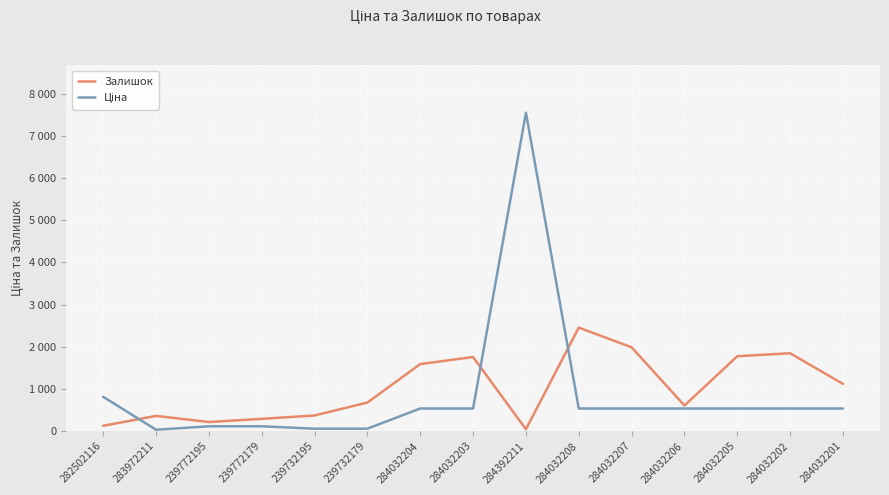

What is the value of the Залишок point at the 6th from the left?

676.0